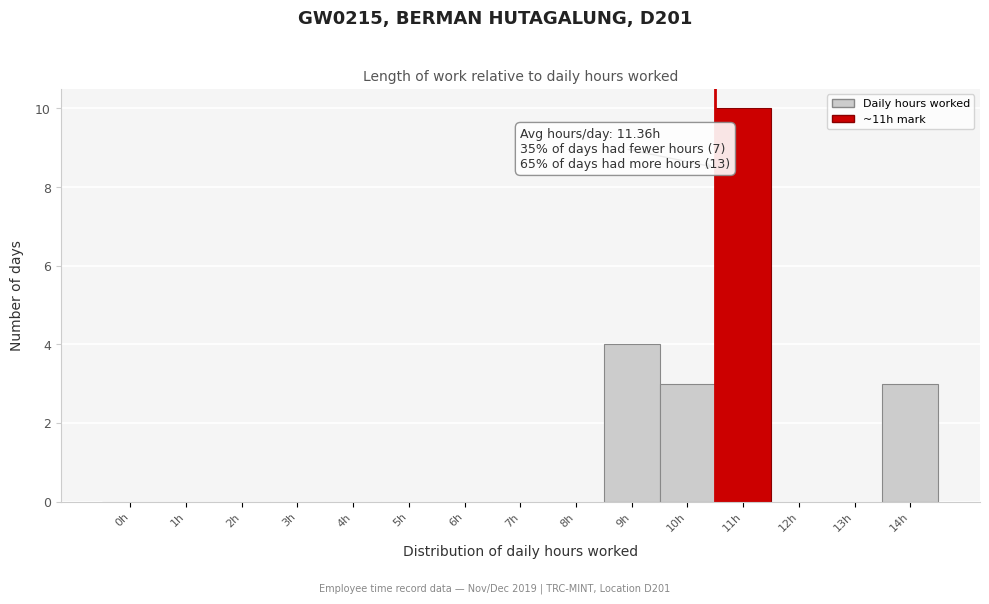

Reading left to right, what are all the values shown in this chart?

0h=0	1h=0	2h=0	3h=0	4h=0	5h=0	6h=0	7h=0	8h=0	9h=4	10h=3	11h=10	12h=0	13h=0	14h=3